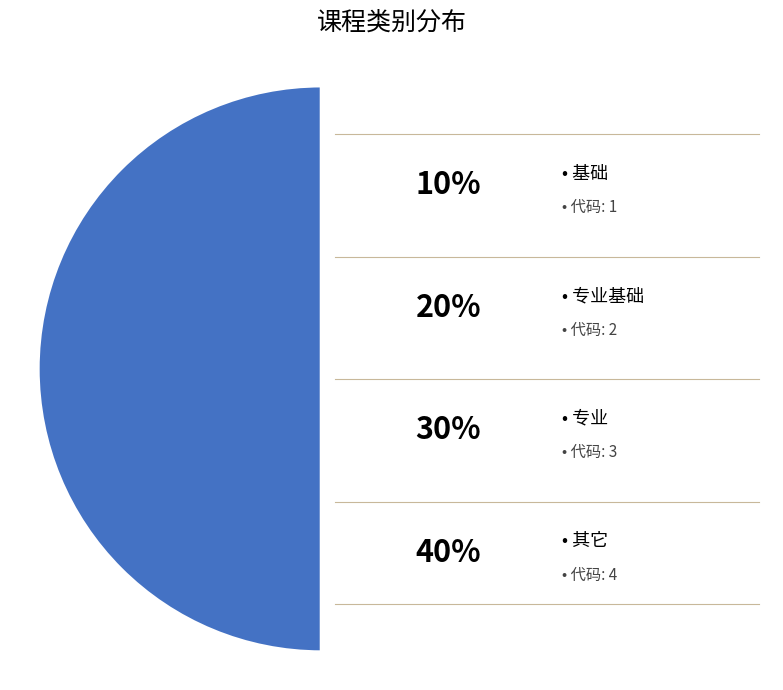

Is it true that 专业 is 30% of the pie?

True